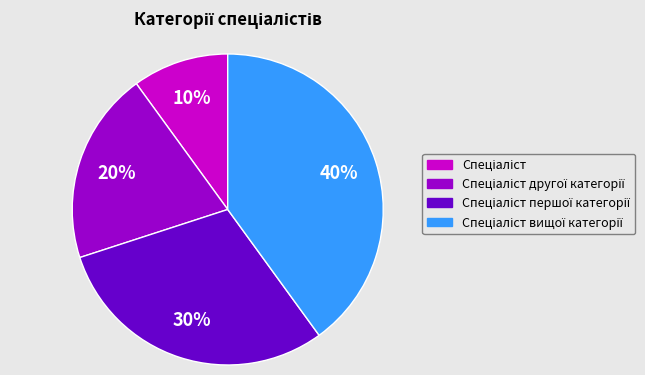

Does any single category account for the majority?

No